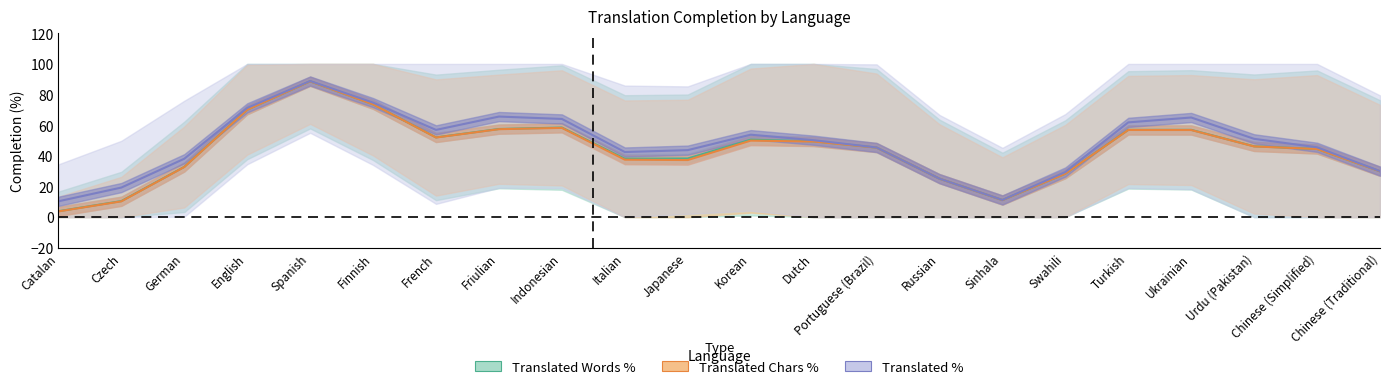

Which series has the largest total across all categories?

translated_percent